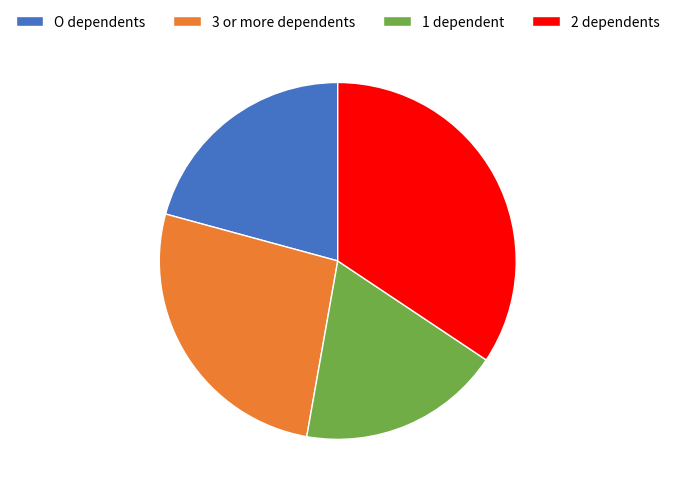

Is there a majority slice in this chart?

No